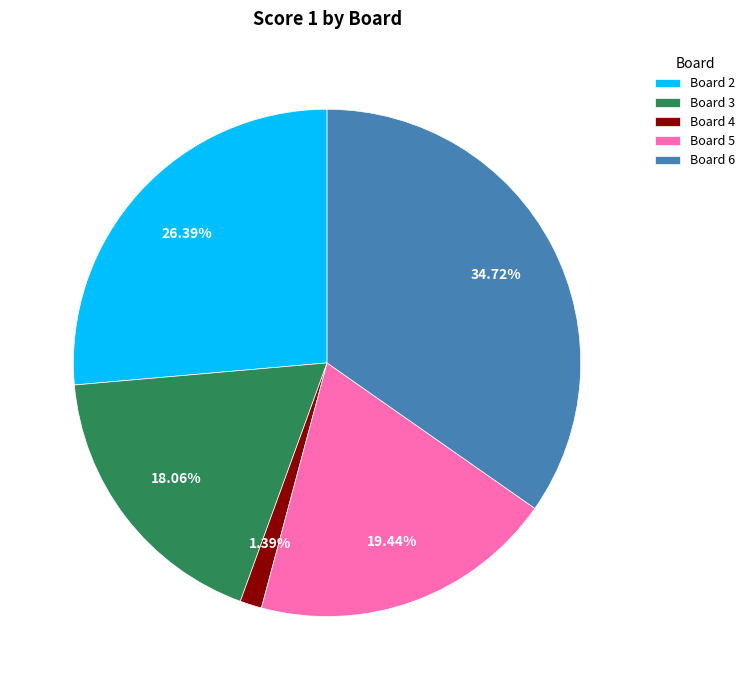

Is Board 4 the majority of the pie?

No